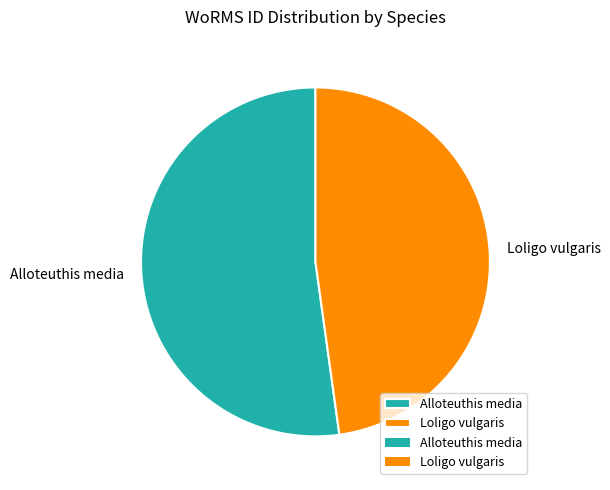

Does Alloteuthis media account for over 50% of the chart?

Yes